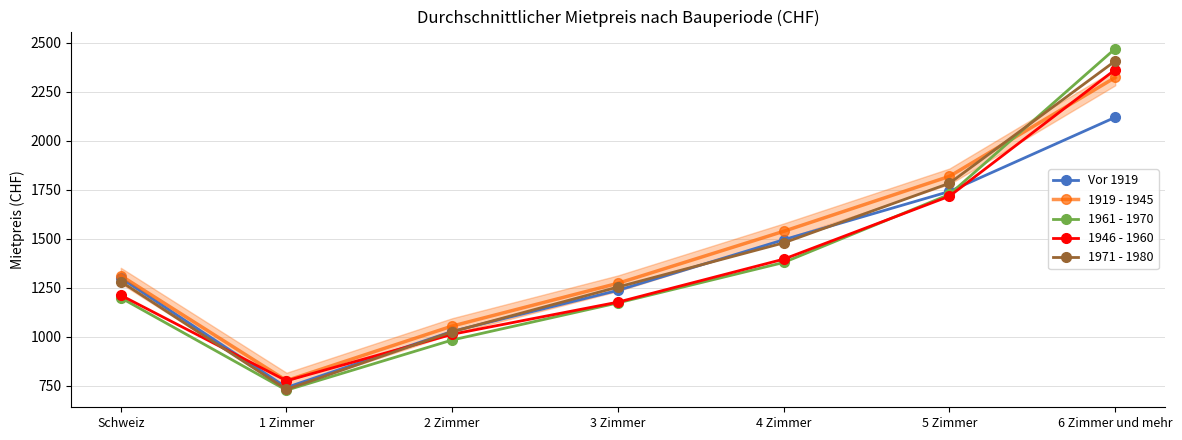

Does the chart display data point markers on the line(s)?

Yes